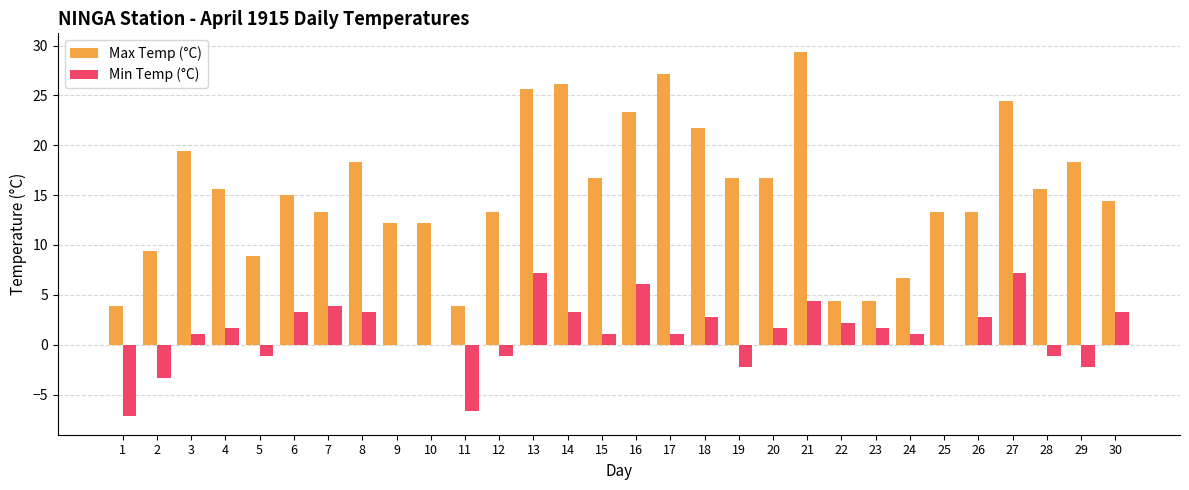

Which series changed the most between 4 and 24?

Max Temp (°C)